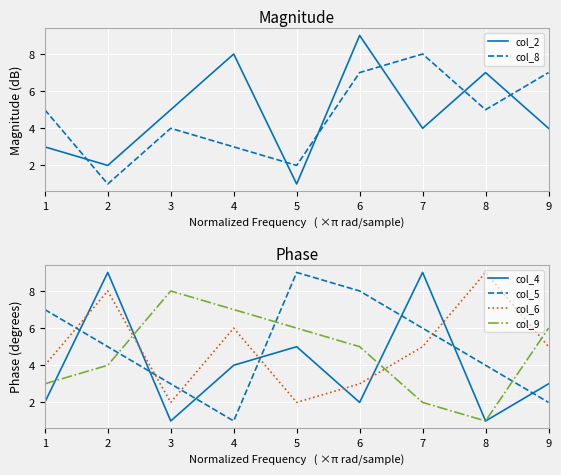

True or false: col_9 has a value of 7 at 4.

True